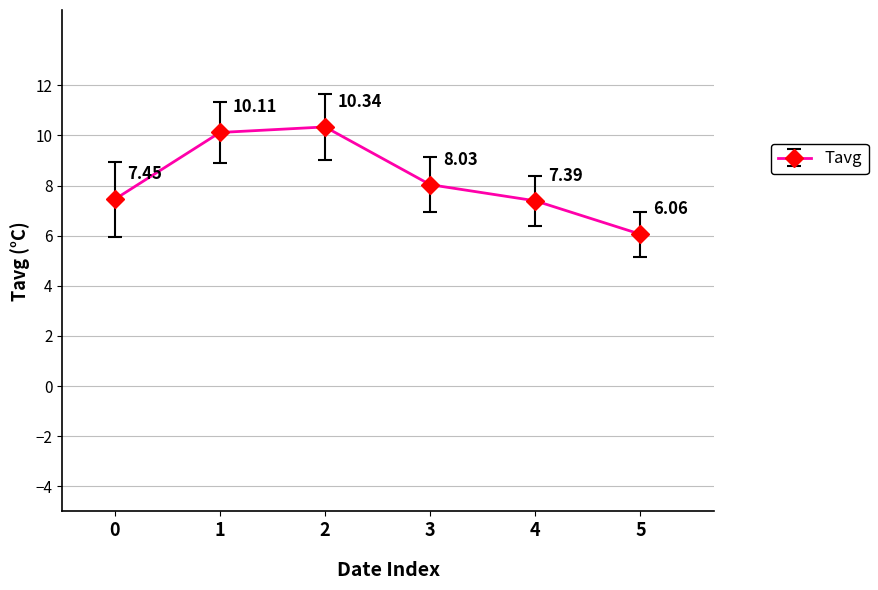

Which has a higher value, 3 or 0?

3